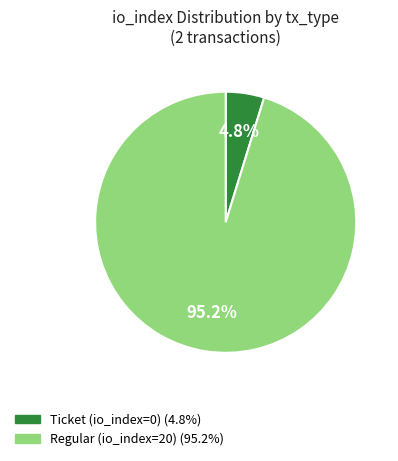

Which category accounts for the majority?

Regular (io_index=20) (95.2%)